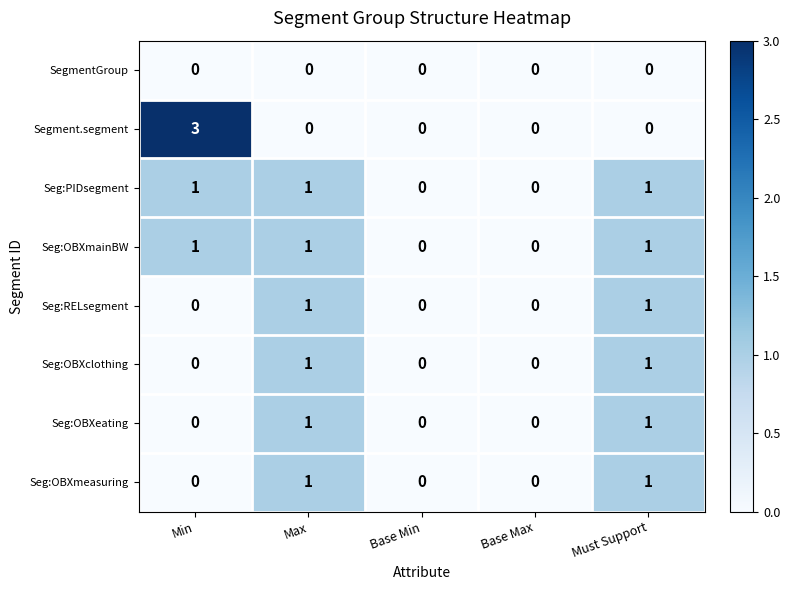

The Seg:PIDsegment series shows 0 at Base Max. True or false?

True